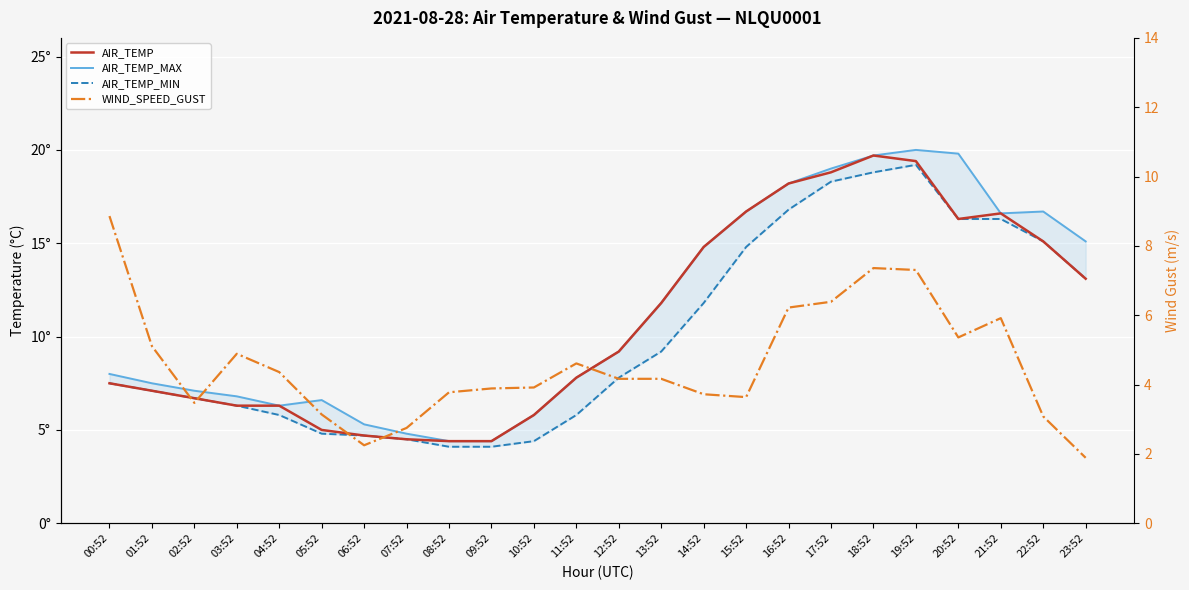

What is the value of the WIND_SPEED_GUST point at the 18th from the left?

6.4